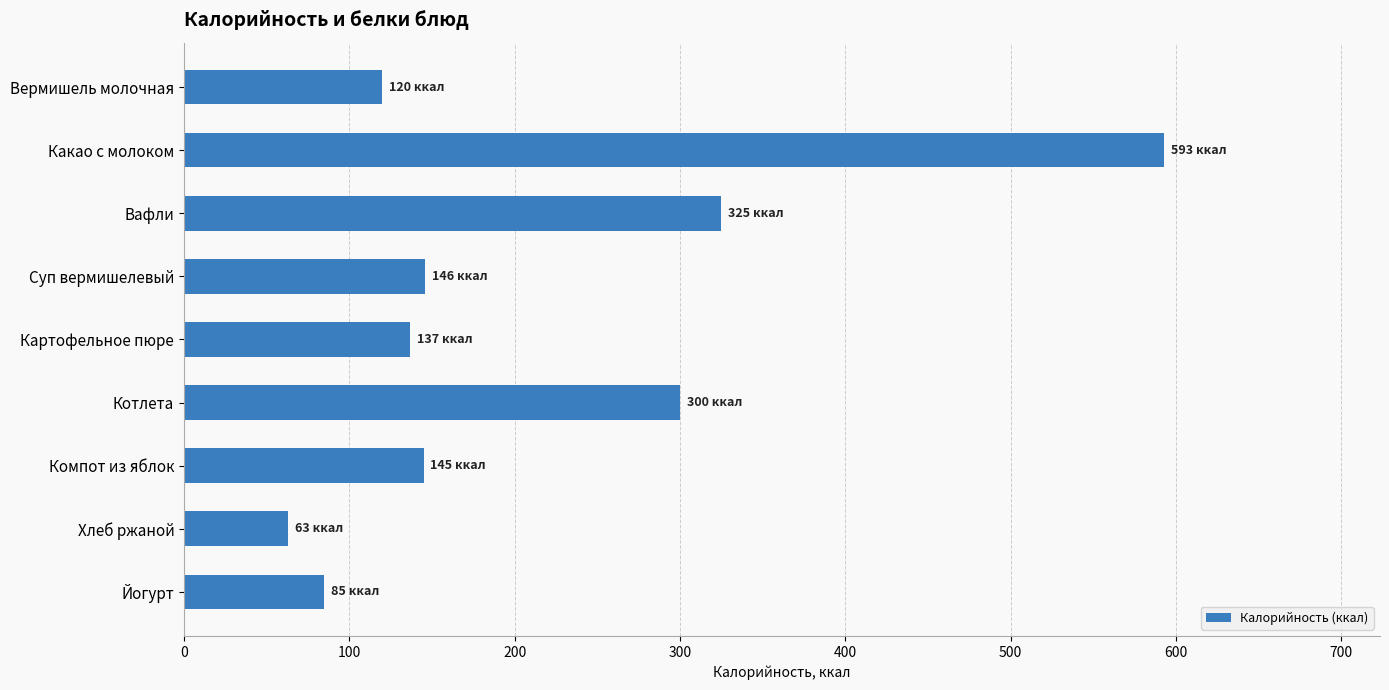

The chart shows a value of 85 at Йогурт. True or false?

True